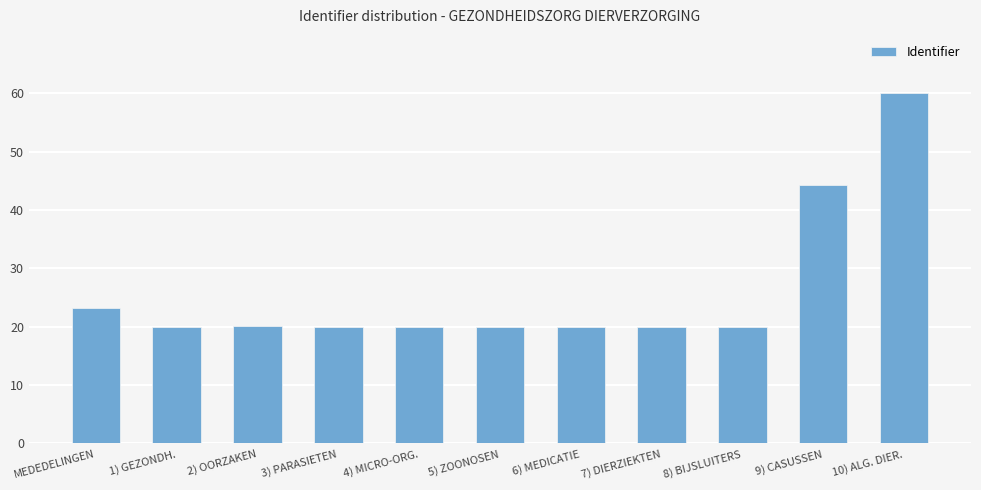

Reading right to left, list all the values displayed in this chart.

60.0	44.3	20.0	20.0	20.0	20.0	20.0	20.0	20.0	20.0	23.2